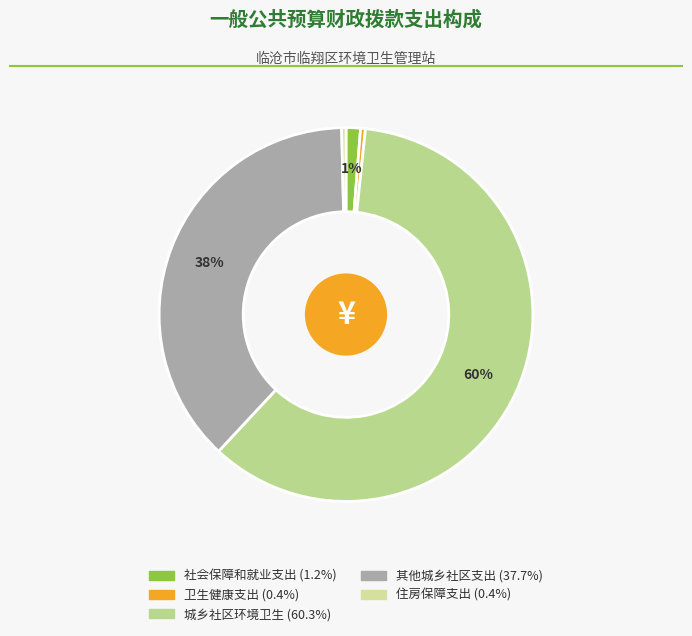

Is it true that 卫生健康支出 is 0% of the pie?

True